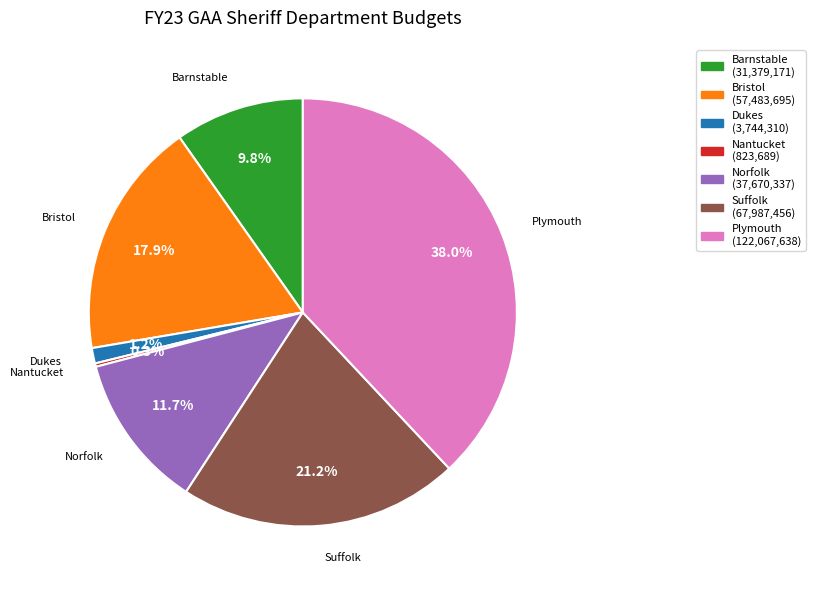

Is there a majority slice in this chart?

No